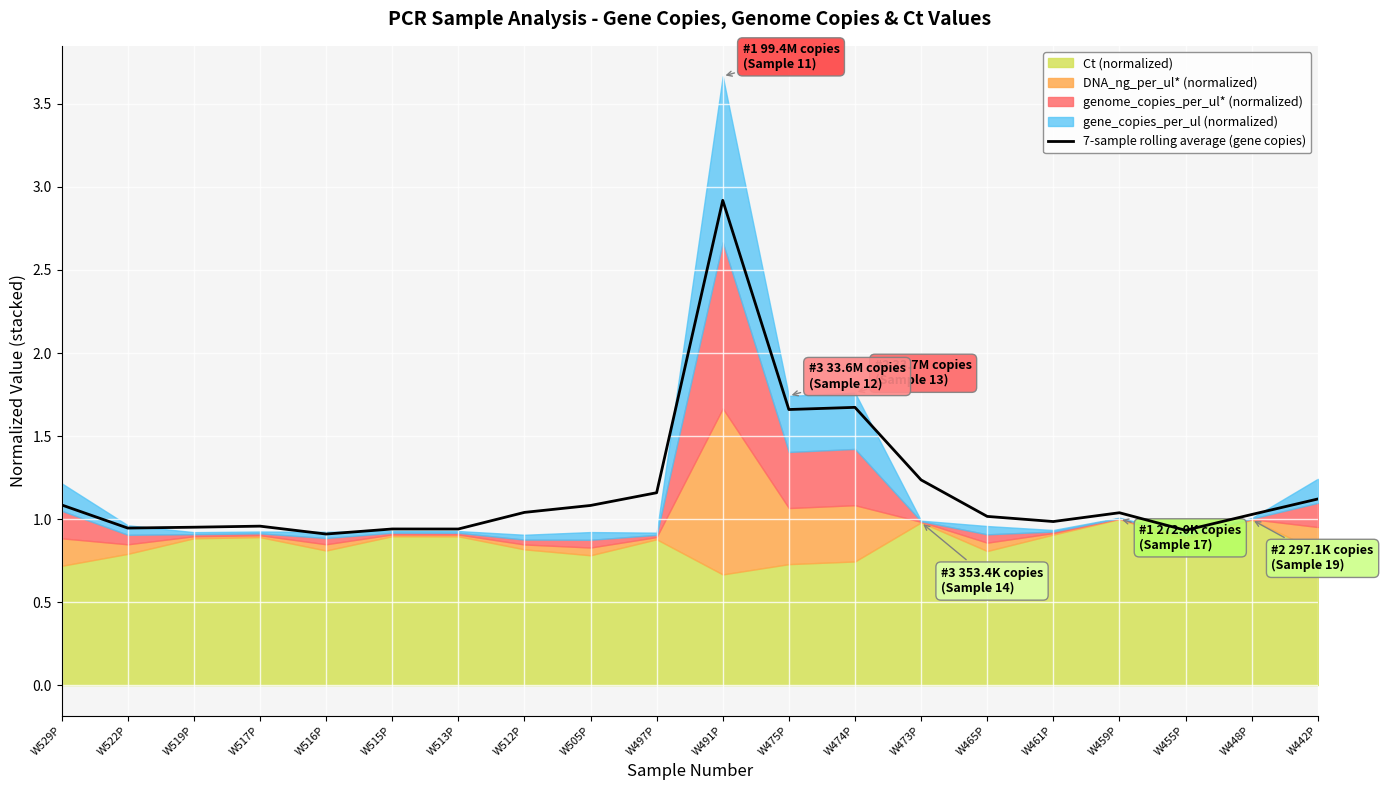

How many points are lower than both their immediate neighbors (excluding endpoints)?

6